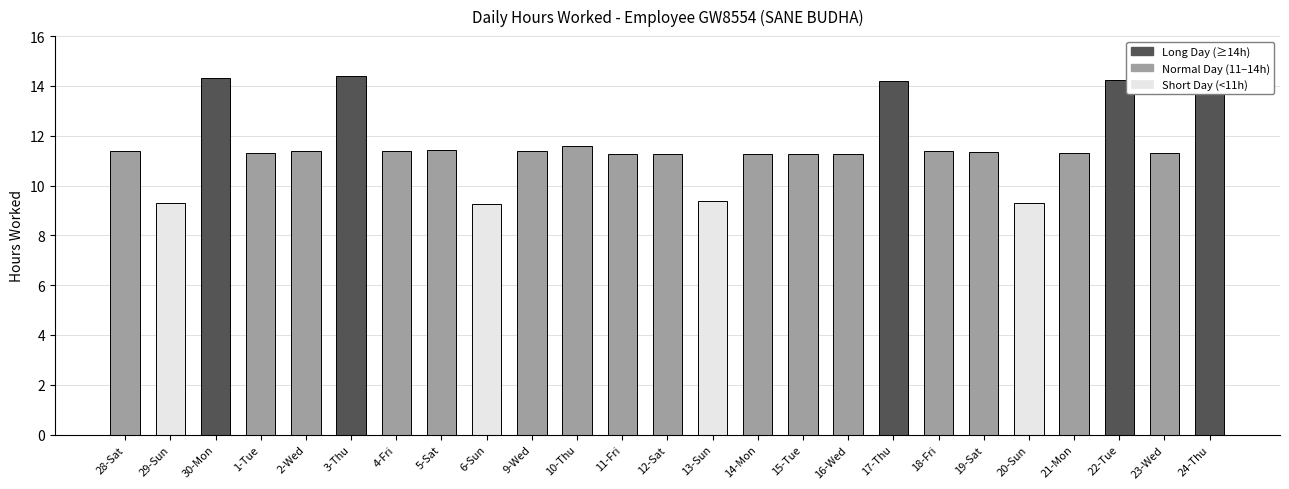

At which category does the chart reach its minimum across all series?

6-Sun